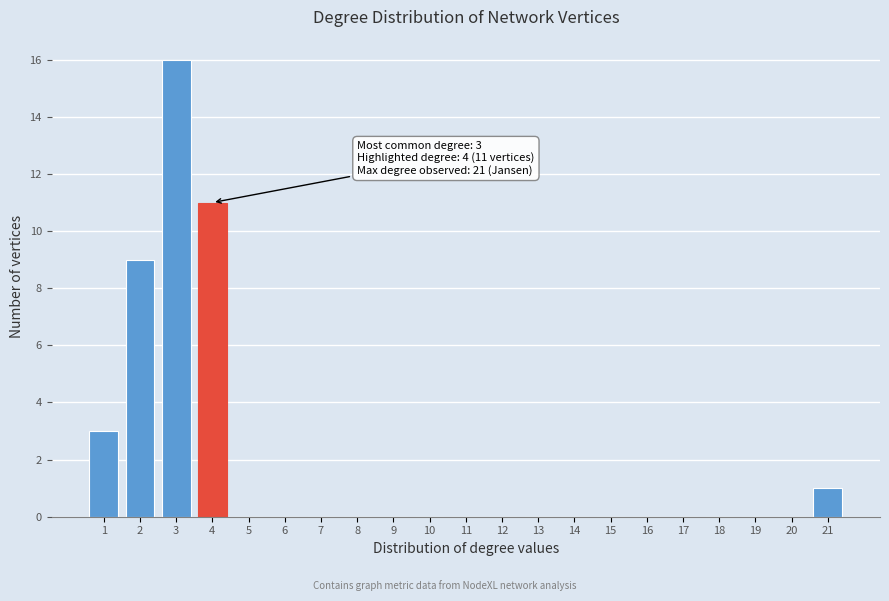

Which range on the x-axis has the tallest bar?

2.5 to 3.5